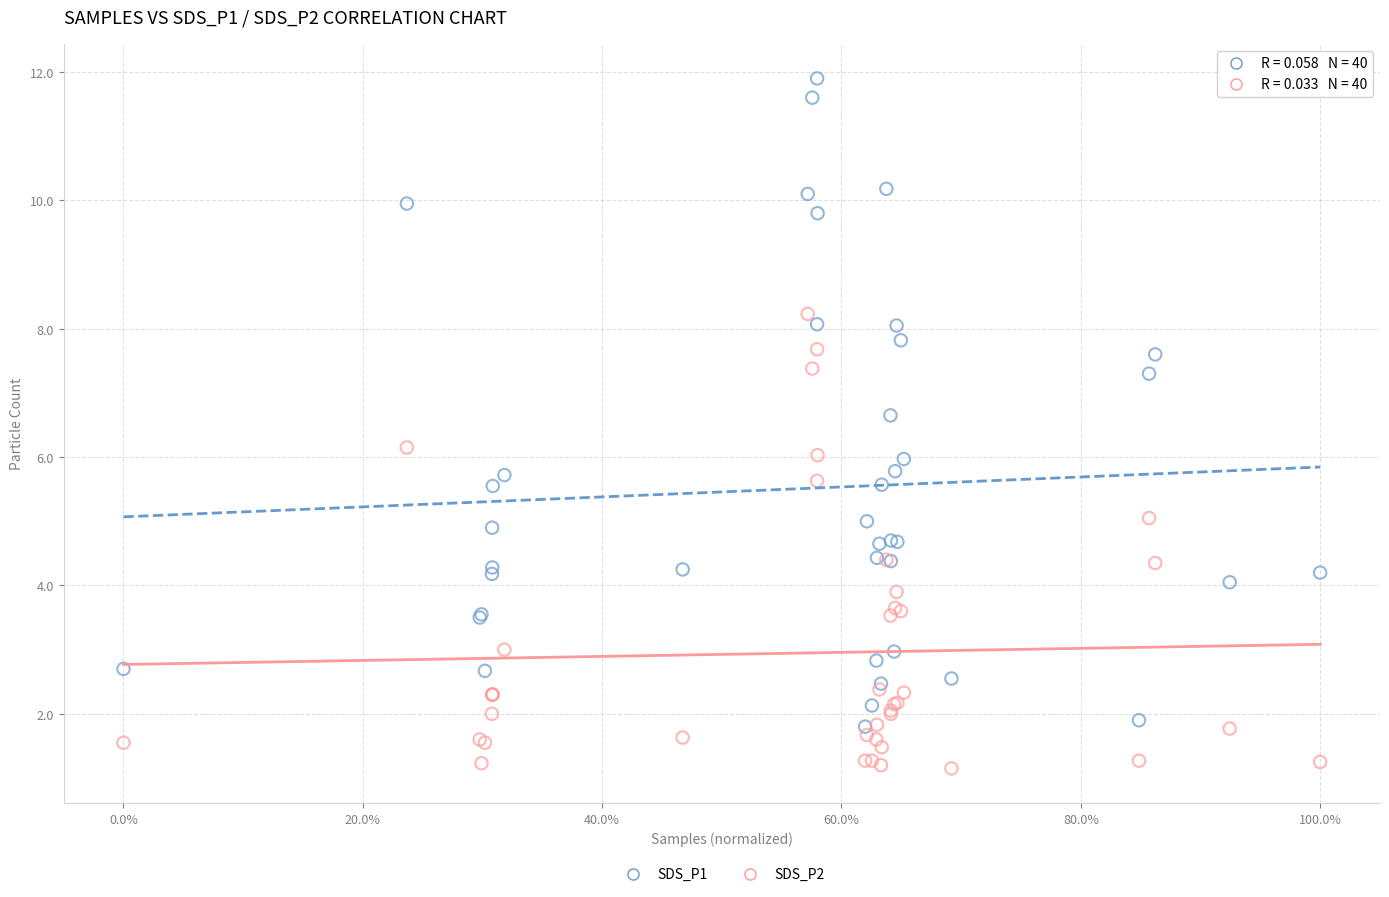

What are all the series names shown in the legend?

SDS_P1, SDS_P2